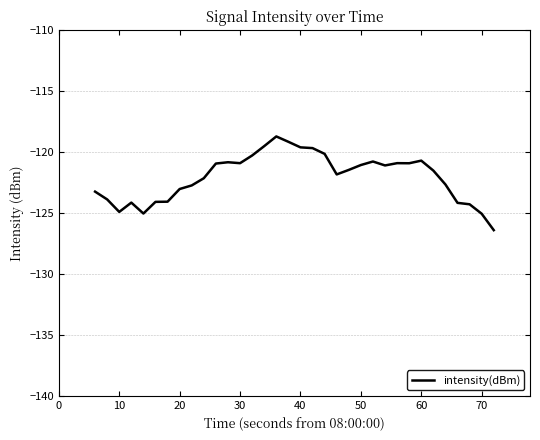

Does the chart display data point markers on the line(s)?

No